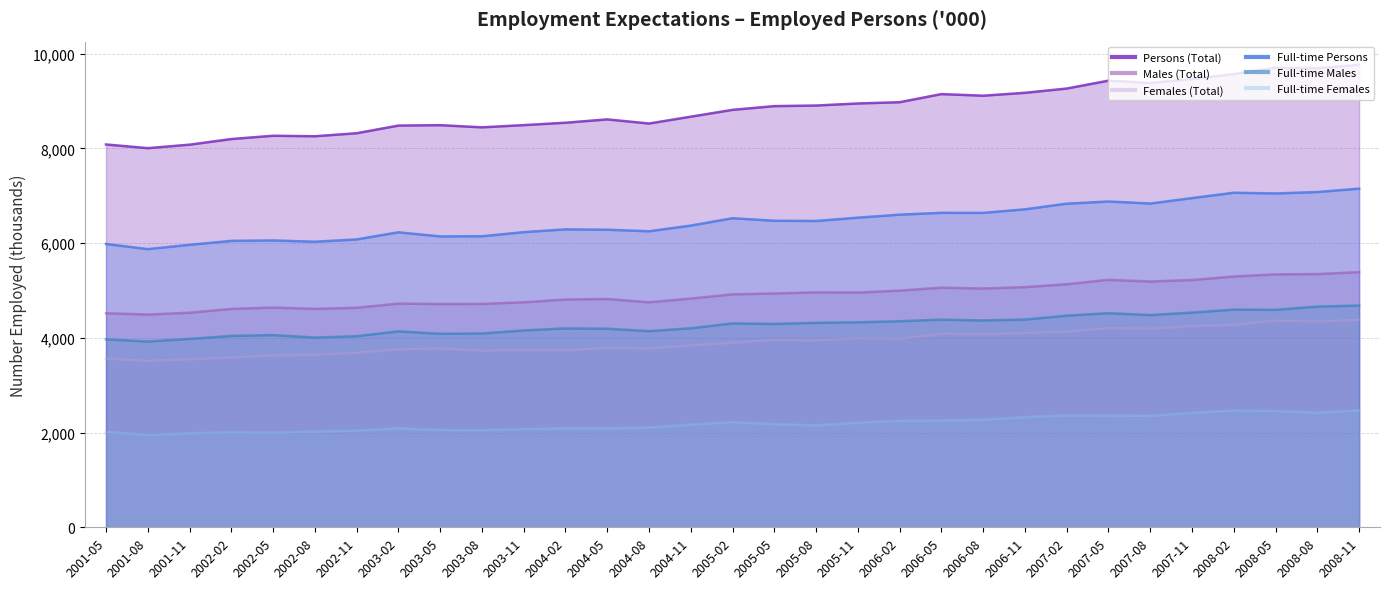

What is the sum of all Full-time Persons values?

200417.9